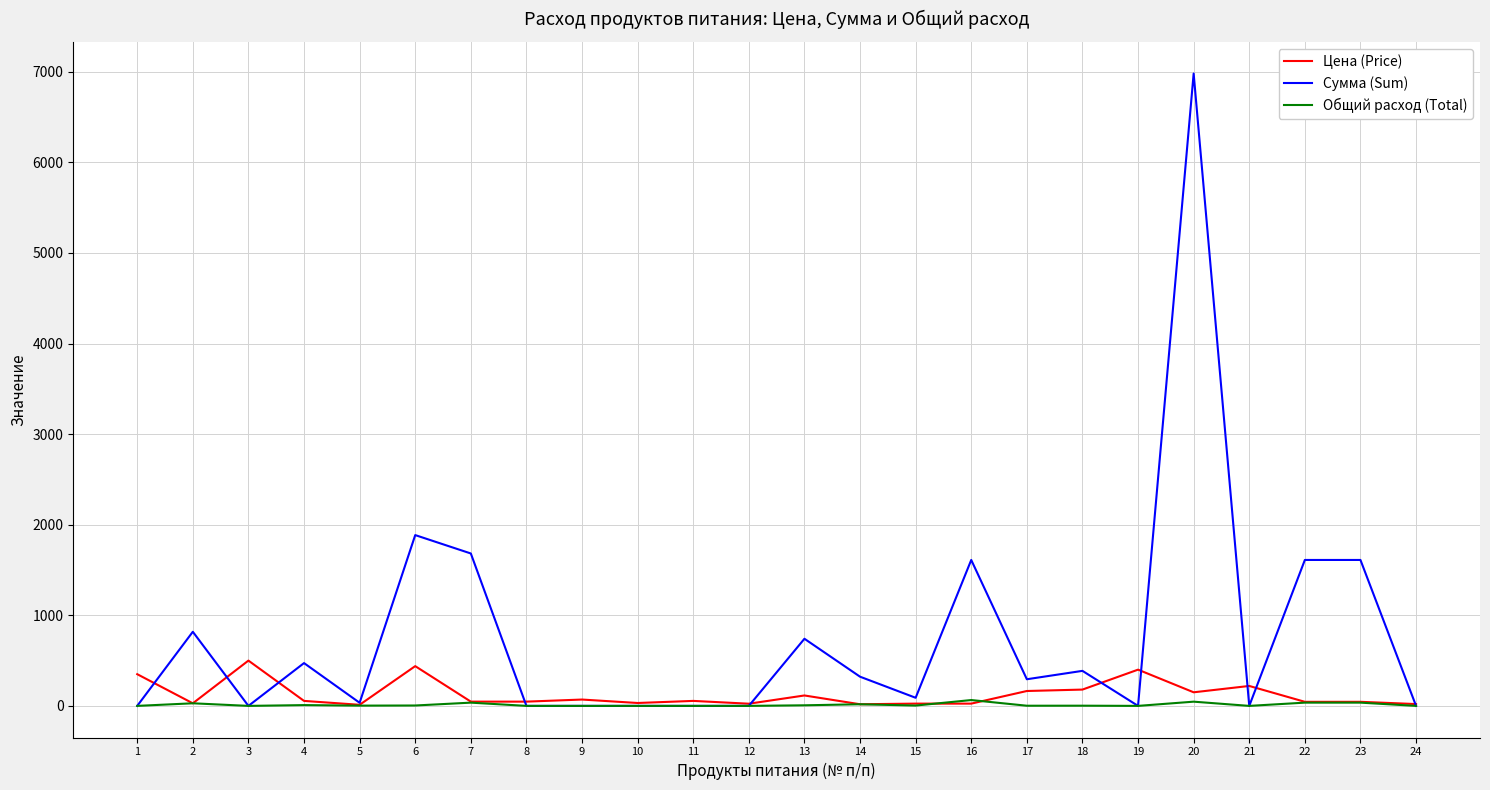

Which series has the largest total across all categories?

Сумма (Sum)